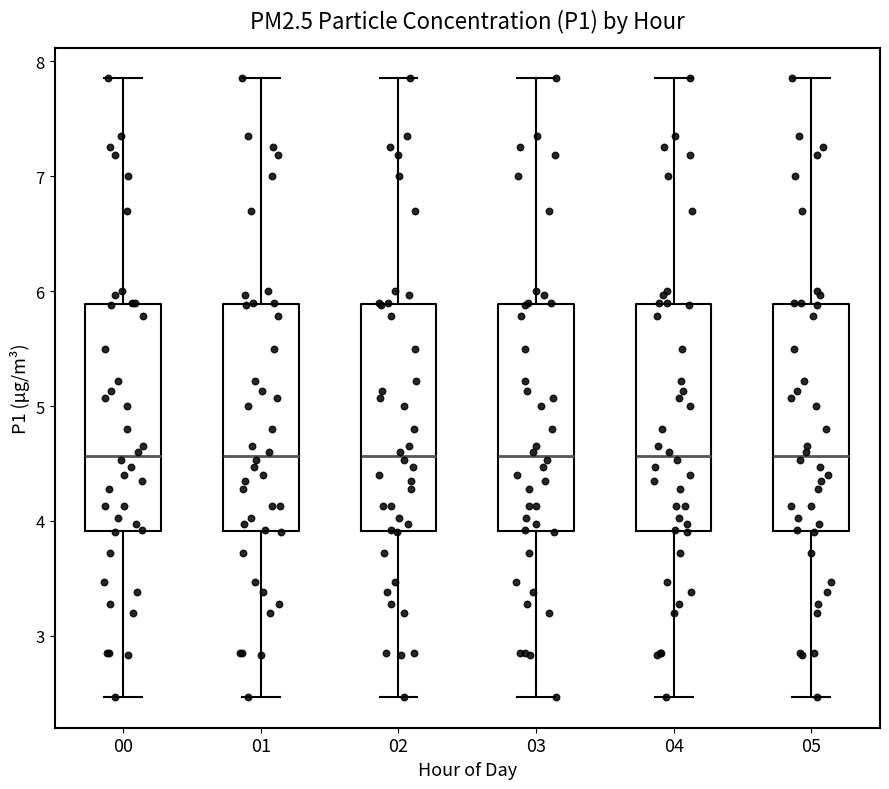

Reading left to right, read every box against the y-axis: the position of its median line, the range the box covers, and the ends of its whiskers. The values are not printed on the chart, so give them approximately, as read against the axis.

00: median 4.6, box 3.9 to 5.9, whiskers 2.5 to 7.9
01: median 4.6, box 3.9 to 5.9, whiskers 2.5 to 7.9
02: median 4.6, box 3.9 to 5.9, whiskers 2.5 to 7.9
03: median 4.6, box 3.9 to 5.9, whiskers 2.5 to 7.9
04: median 4.6, box 3.9 to 5.9, whiskers 2.5 to 7.9
05: median 4.6, box 3.9 to 5.9, whiskers 2.5 to 7.9